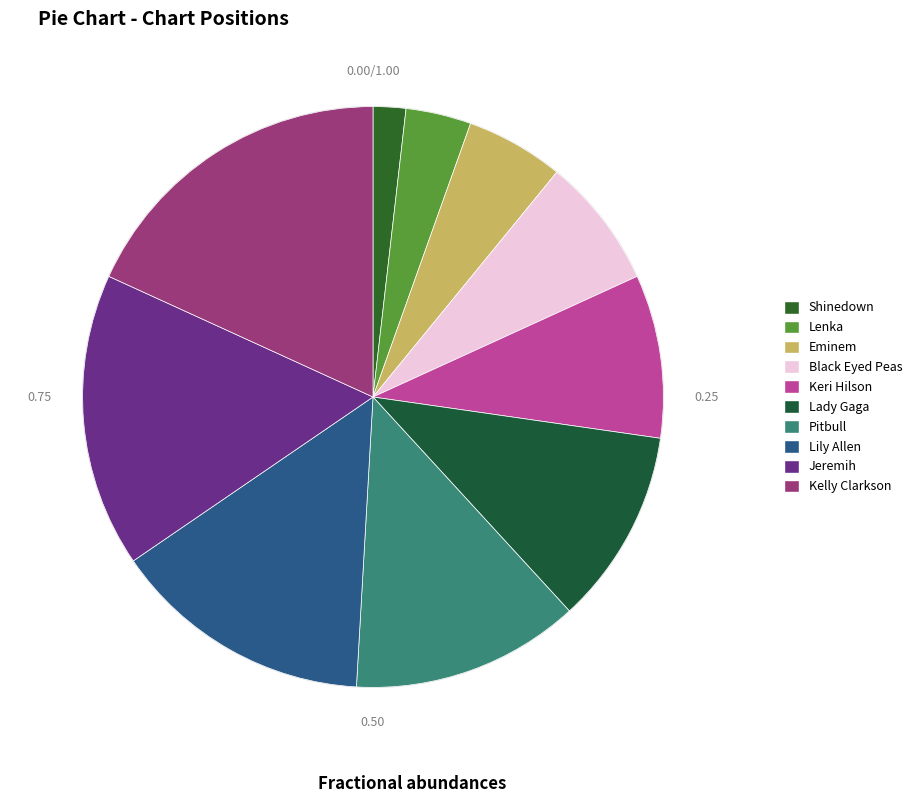

How many slices are in this pie chart?

10